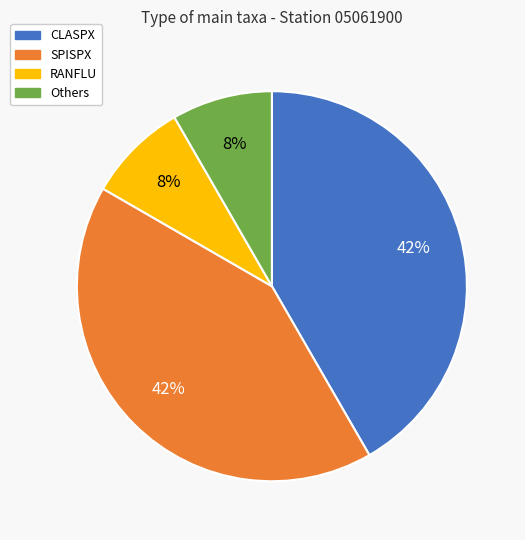

To the nearest percent, what is the average slice percentage?

25%